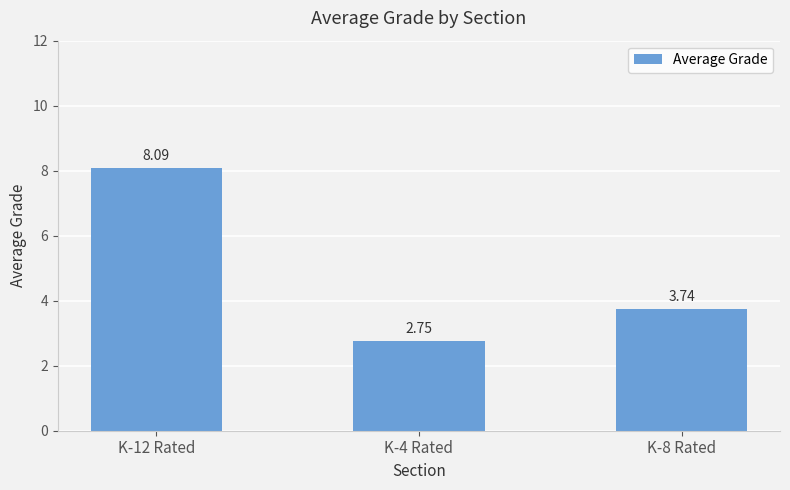

What is the change in value from K-4 Rated to K-8 Rated?

+1.0